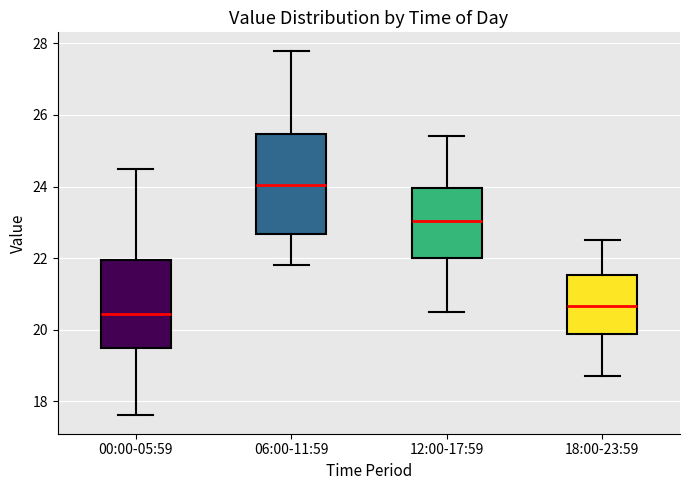

Reading left to right, read every box against the y-axis: the position of its median line, the range the box covers, and the ends of its whiskers. The values are not printed on the chart, so give them approximately, as read against the axis.

00:00-05:59: median 20.4, box 19.4 to 22.0, whiskers 17.6 to 24.6
06:00-11:59: median 24.0, box 22.6 to 25.4, whiskers 21.8 to 27.8
12:00-17:59: median 23.0, box 22.0 to 24.0, whiskers 20.6 to 25.4
18:00-23:59: median 20.6, box 19.8 to 21.6, whiskers 18.8 to 22.6